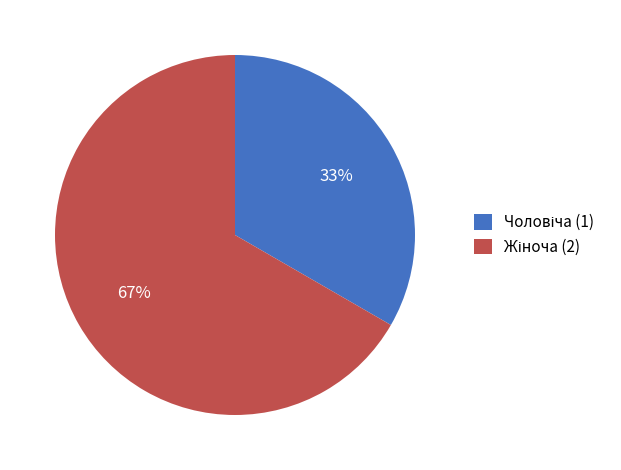

Is there a majority slice in this chart?

Yes